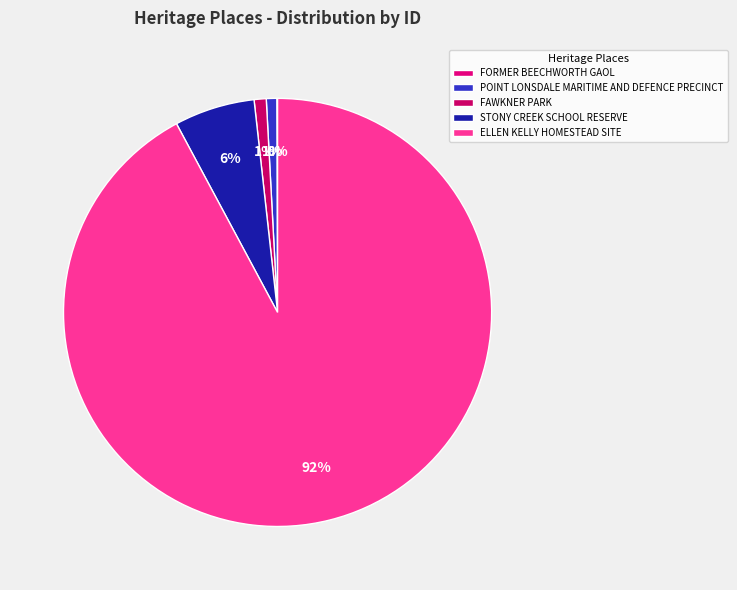

Is there a majority slice in this chart?

Yes